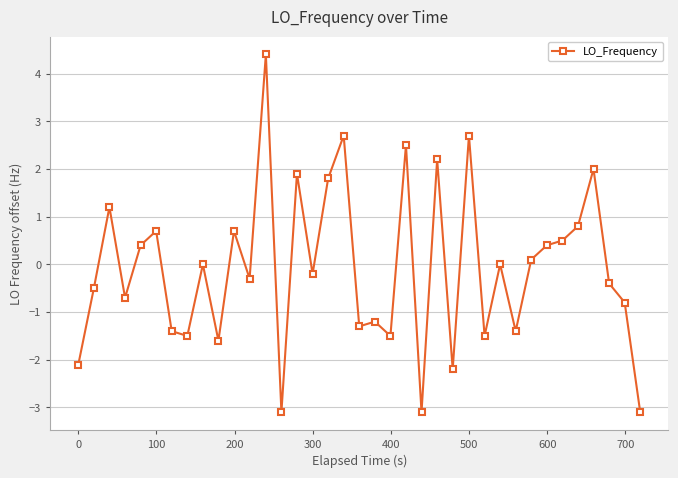

How many points are lower than both their immediate neighbors (excluding endpoints)?

12